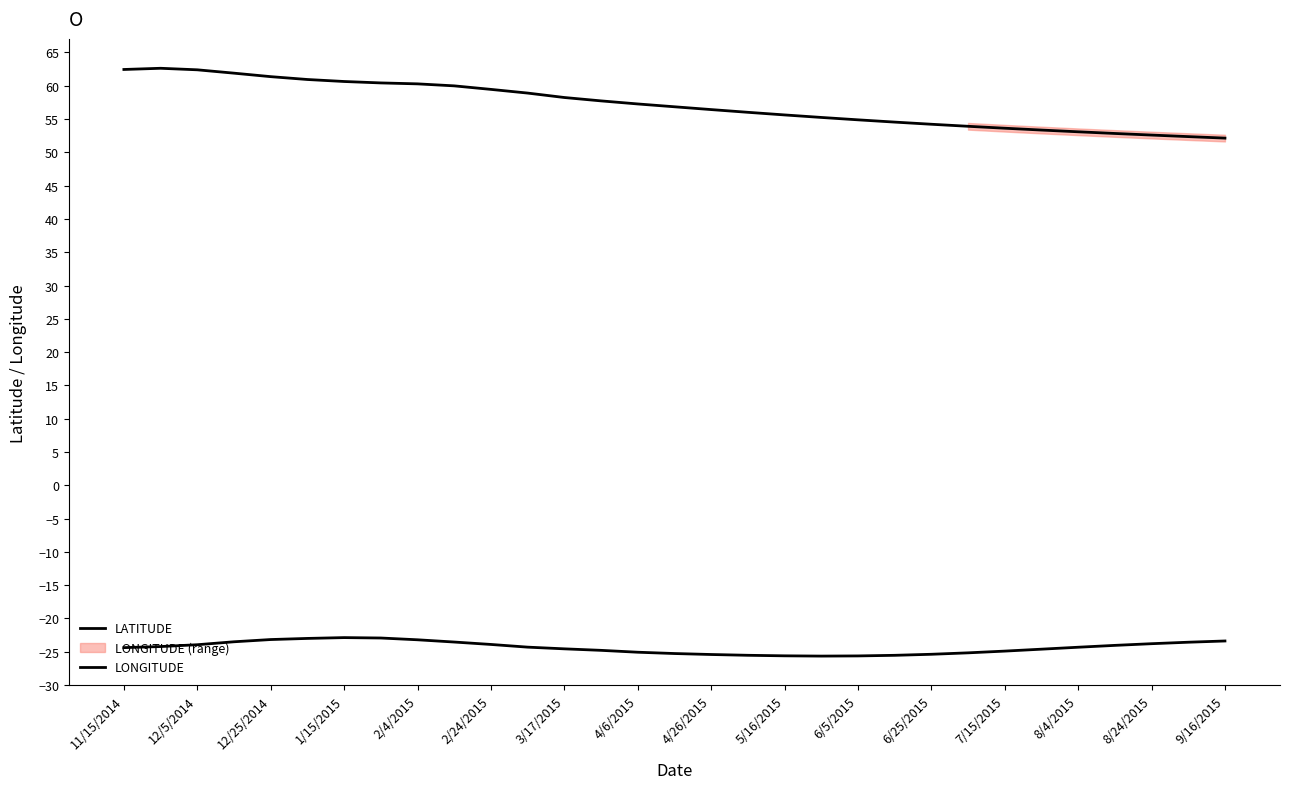

What is the smallest value displayed?

-25.6